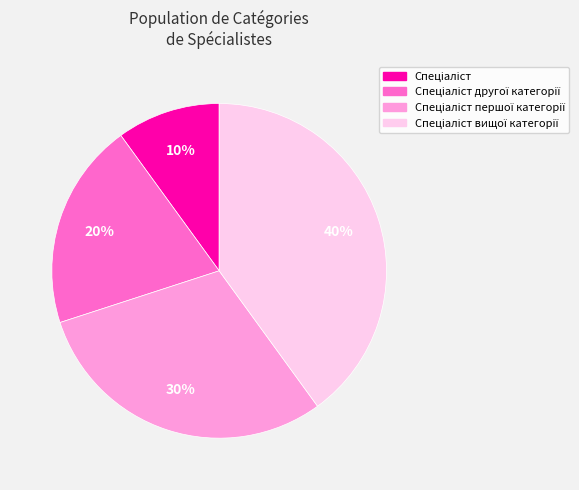

Does any single category account for the majority?

No